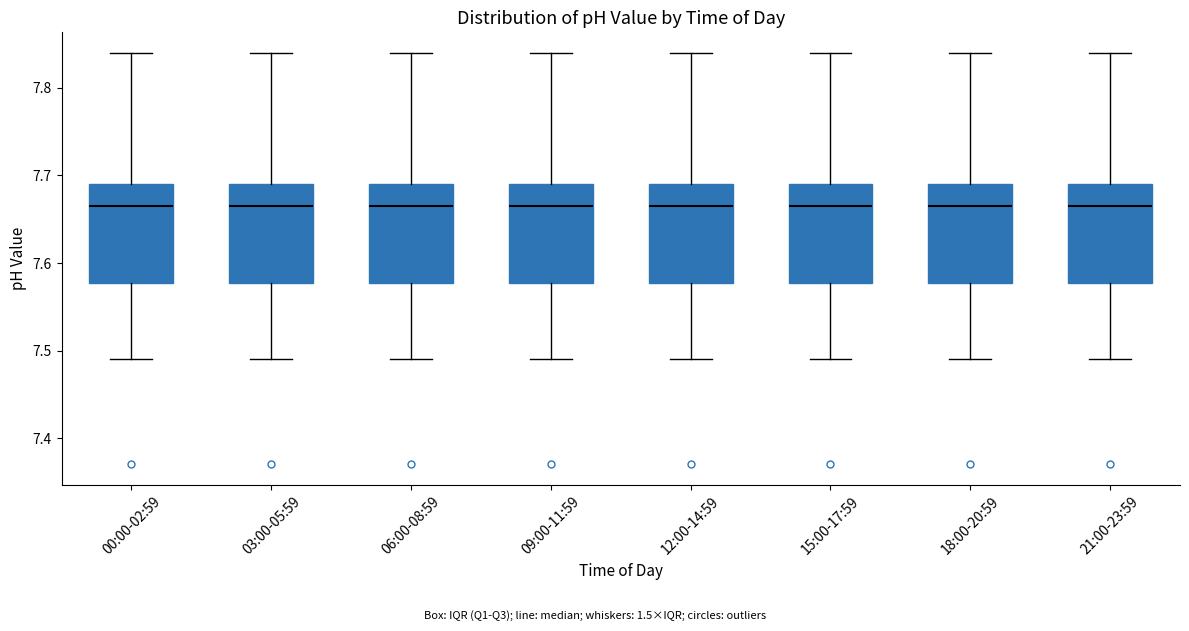

Reading left to right, read every box against the y-axis: the position of its median line, the range the box covers, and the ends of its whiskers. The values are not printed on the chart, so give them approximately, as read against the axis.

00:00-02:59: median 7.67, box 7.58 to 7.69, whiskers 7.49 to 7.84
03:00-05:59: median 7.67, box 7.58 to 7.69, whiskers 7.49 to 7.84
06:00-08:59: median 7.67, box 7.58 to 7.69, whiskers 7.49 to 7.84
09:00-11:59: median 7.67, box 7.58 to 7.69, whiskers 7.49 to 7.84
12:00-14:59: median 7.67, box 7.58 to 7.69, whiskers 7.49 to 7.84
15:00-17:59: median 7.67, box 7.58 to 7.69, whiskers 7.49 to 7.84
18:00-20:59: median 7.67, box 7.58 to 7.69, whiskers 7.49 to 7.84
21:00-23:59: median 7.67, box 7.58 to 7.69, whiskers 7.49 to 7.84